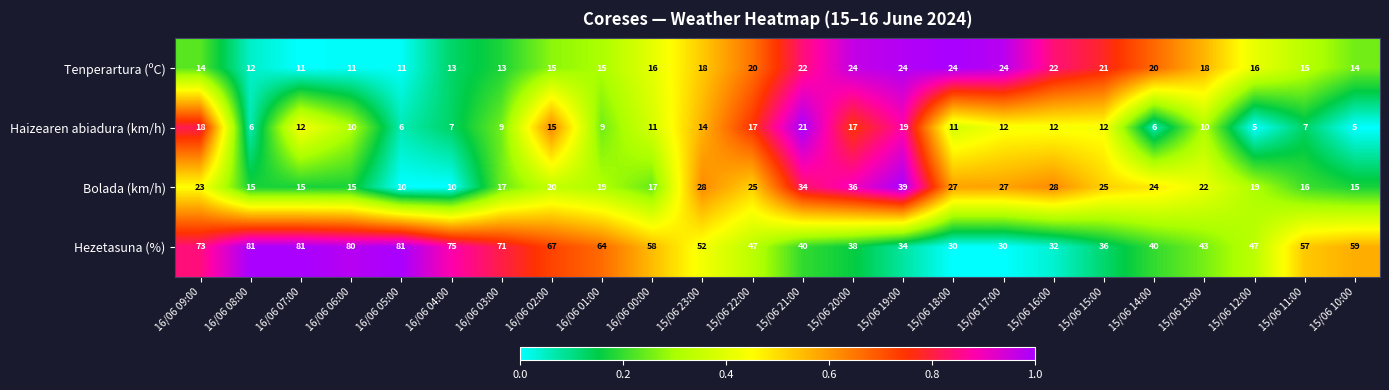

True or false: Haizearen abiadura (km/h) has a value of 8 at 16/06 08:00.

False